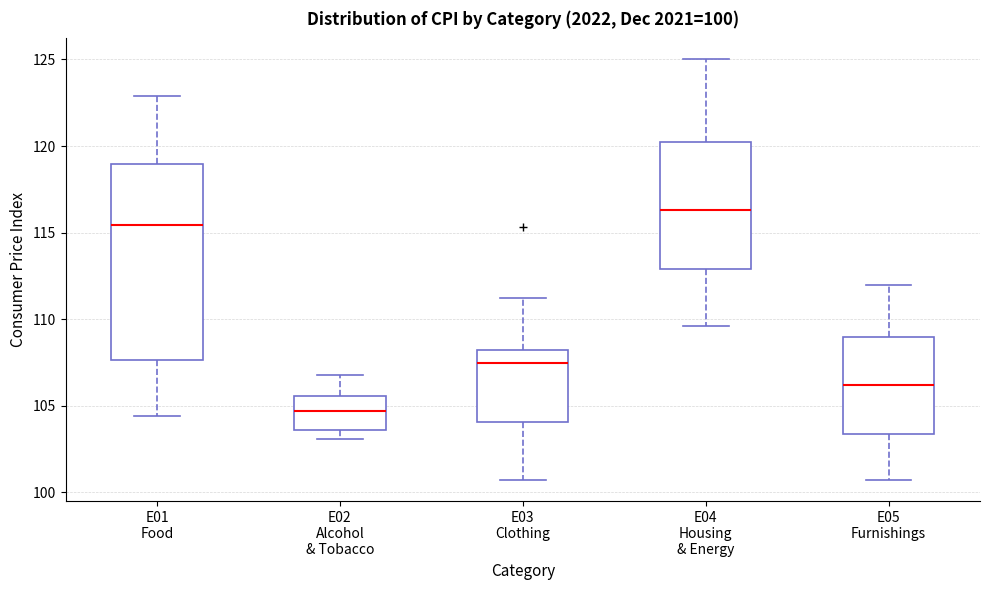

Which box's median line is the highest?

E04 Housing & Energy